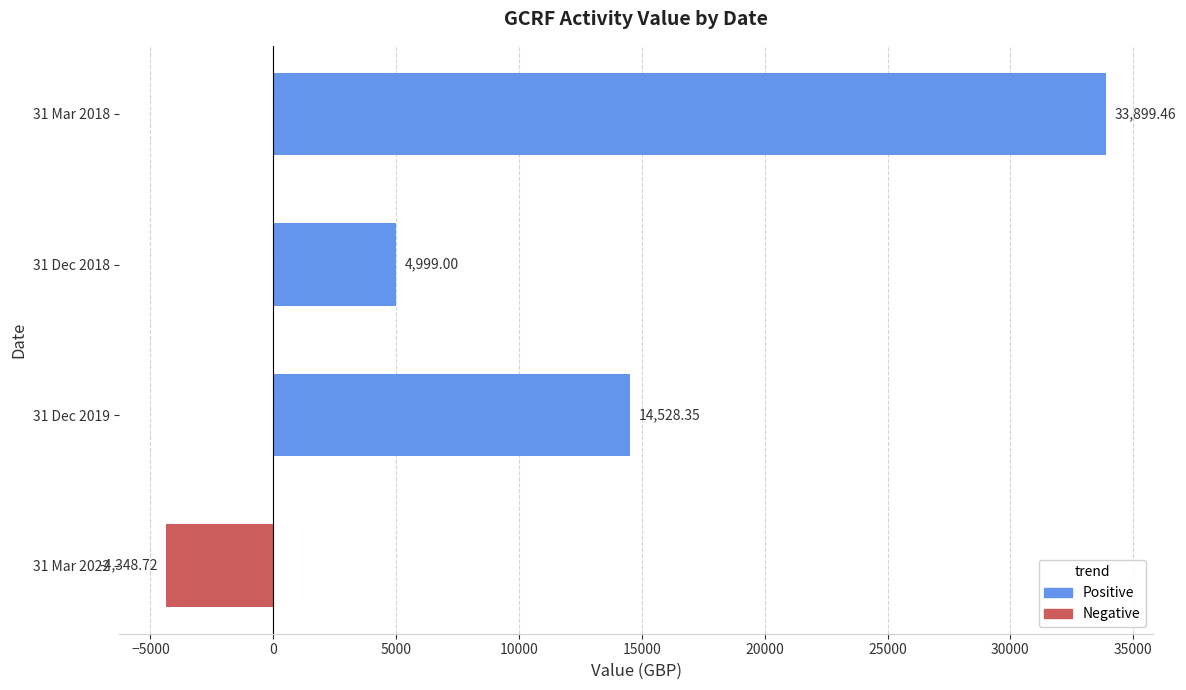

What is the minimum value shown in the chart?

-4348.7